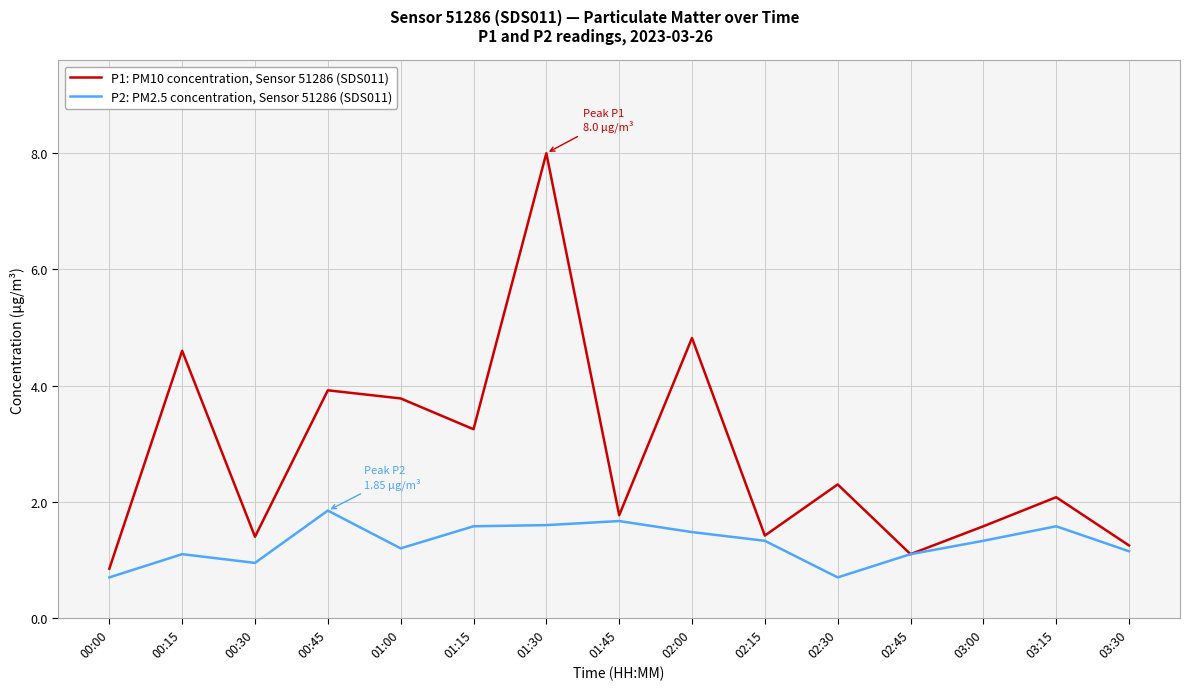

What is the approximate value of P1: PM10 concentration, Sensor 51286 (SDS011) at 01:45?

1.8